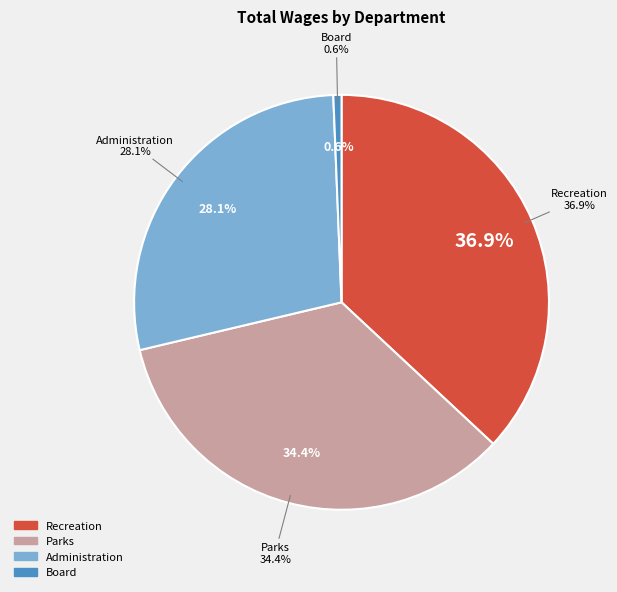

To the nearest percent, what percentage of the pie is Board?

1%